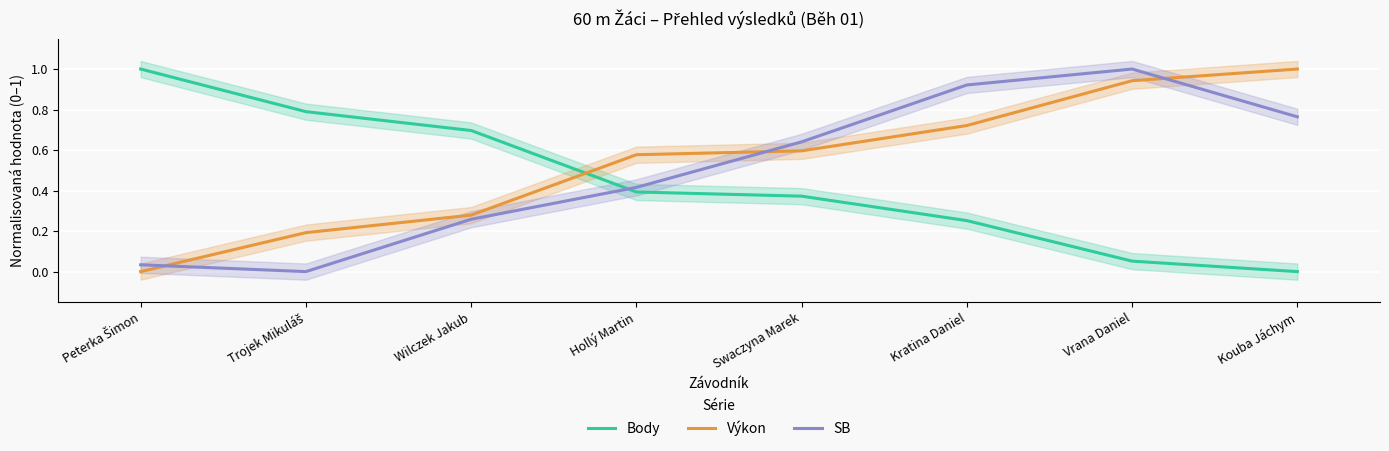

Where is Body nearest to the value 0?

Kouba Jáchym